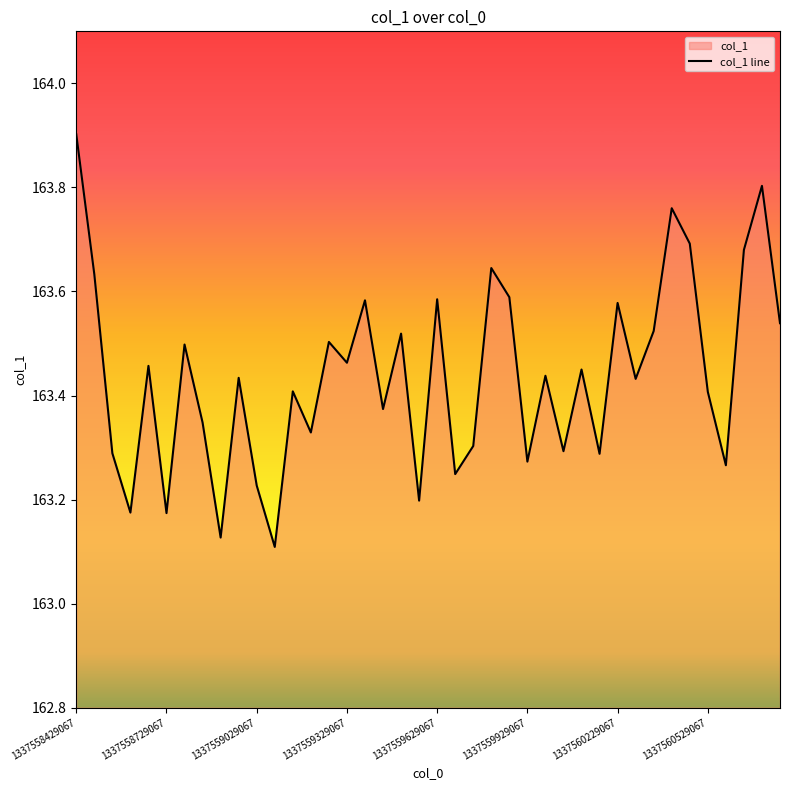

What is the sum of the values at 8 and 29?

326.4